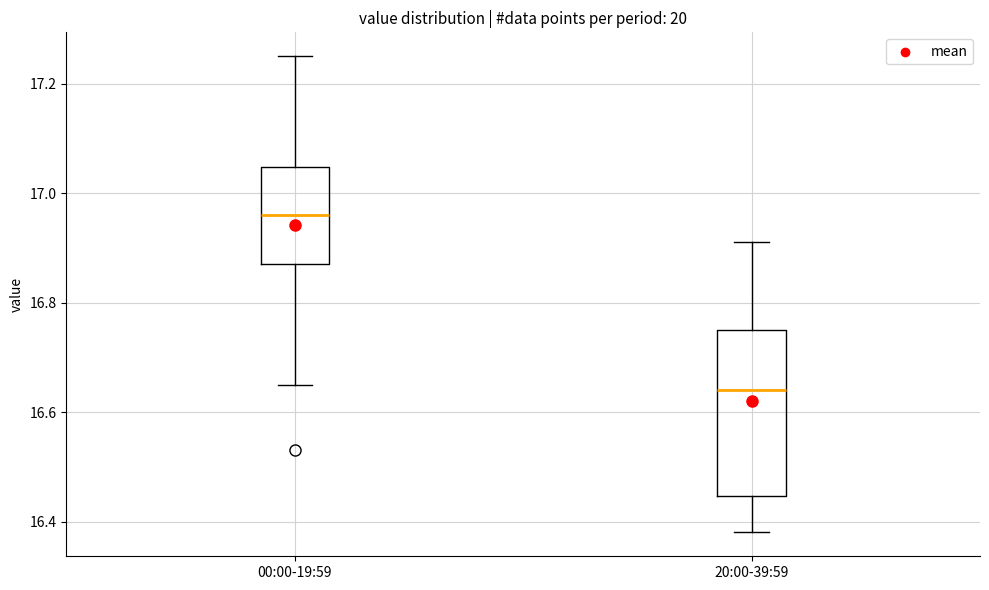

Reading left to right, read every box against the y-axis: the position of its median line, the range the box covers, and the ends of its whiskers. The values are not printed on the chart, so give them approximately, as read against the axis.

00:00-19:59: median 16.96, box 16.88 to 17.04, whiskers 16.66 to 17.26
20:00-39:59: median 16.64, box 16.44 to 16.76, whiskers 16.38 to 16.92